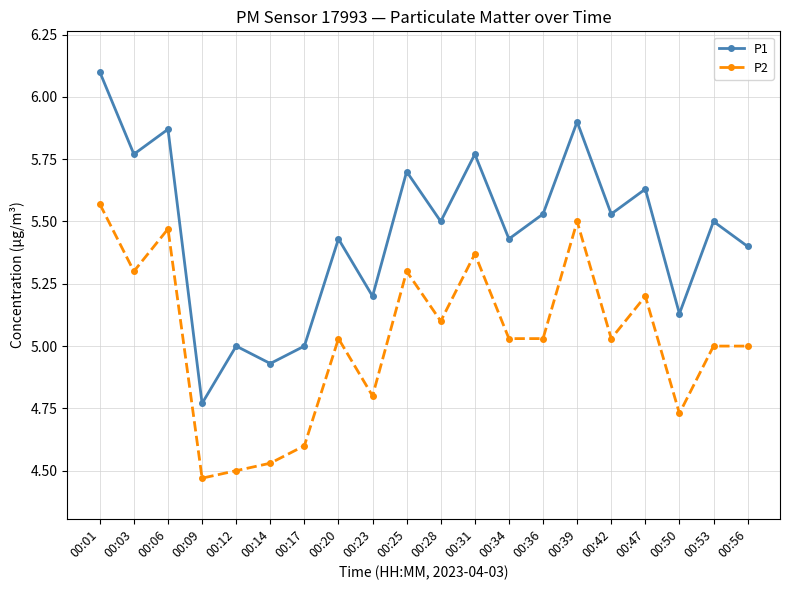

What is the sum of the P2 values at 00:03 and 00:20?

10.3